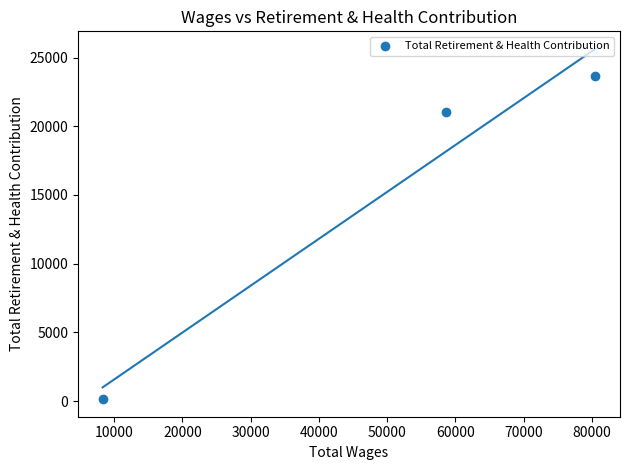

What is the average X value?

49166.3